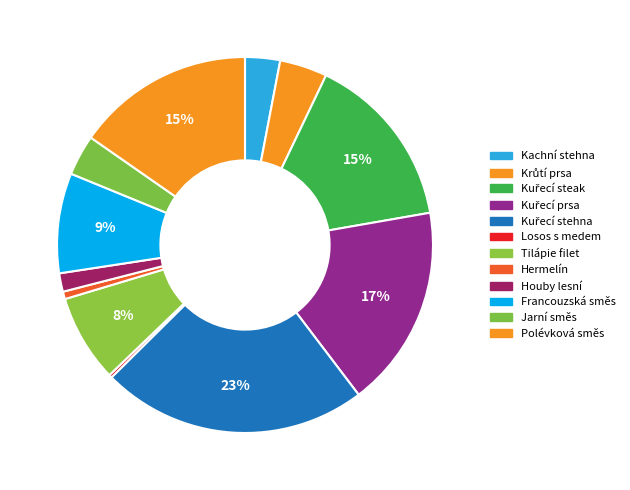

Is it true that Krůtí prsa is 19% of the pie?

False